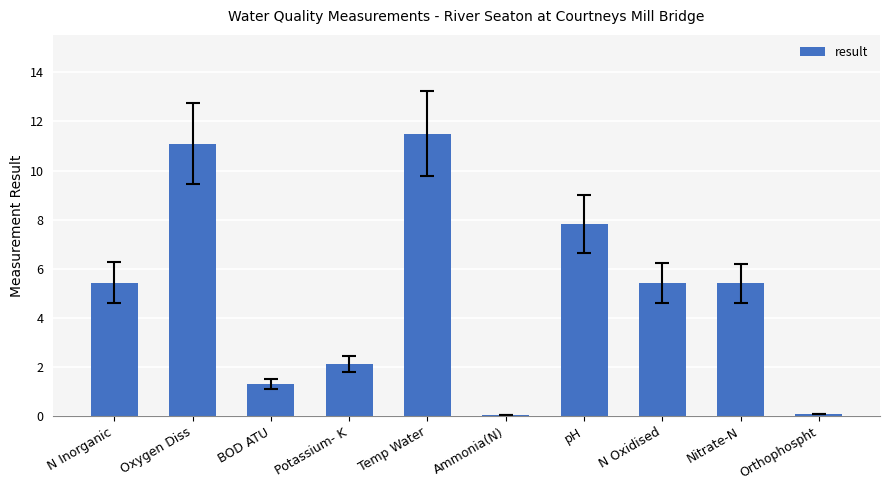

Where does the data first go above 5?

N Inorganic